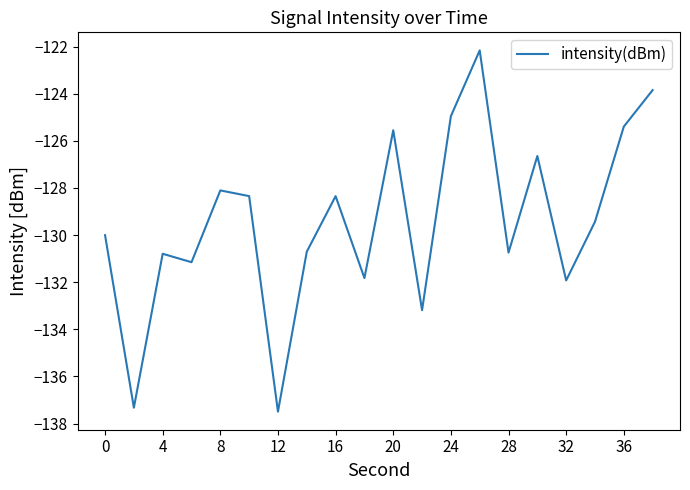

Does the chart display data point markers on the line(s)?

No